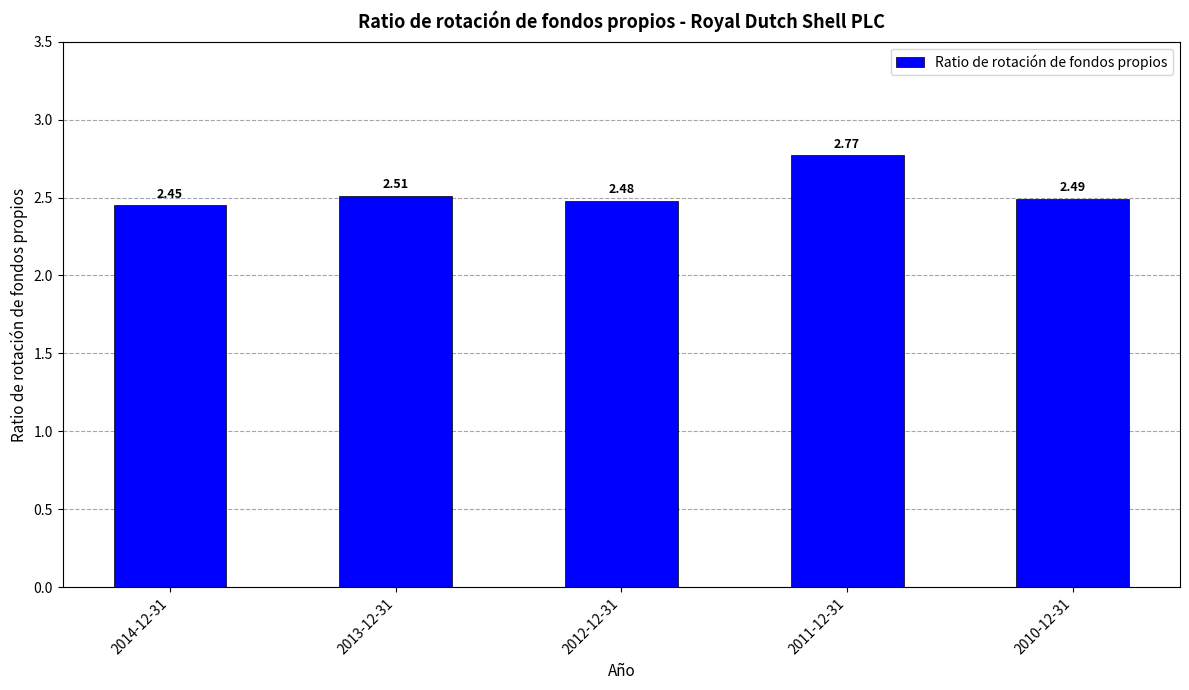

Is it true that the value at 2012-12-31 is 2.5?

True